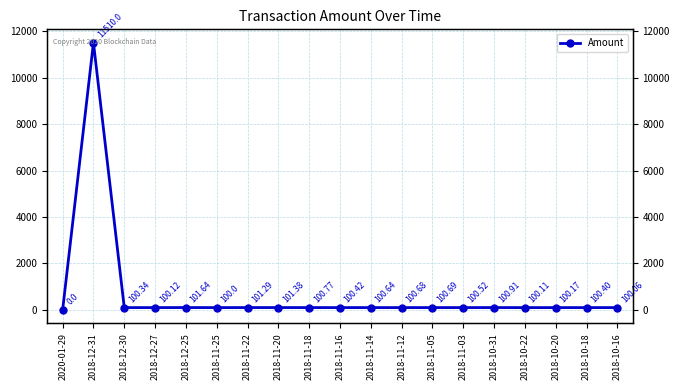

The chart shows a value of 177.2 at 2018-11-18. True or false?

False